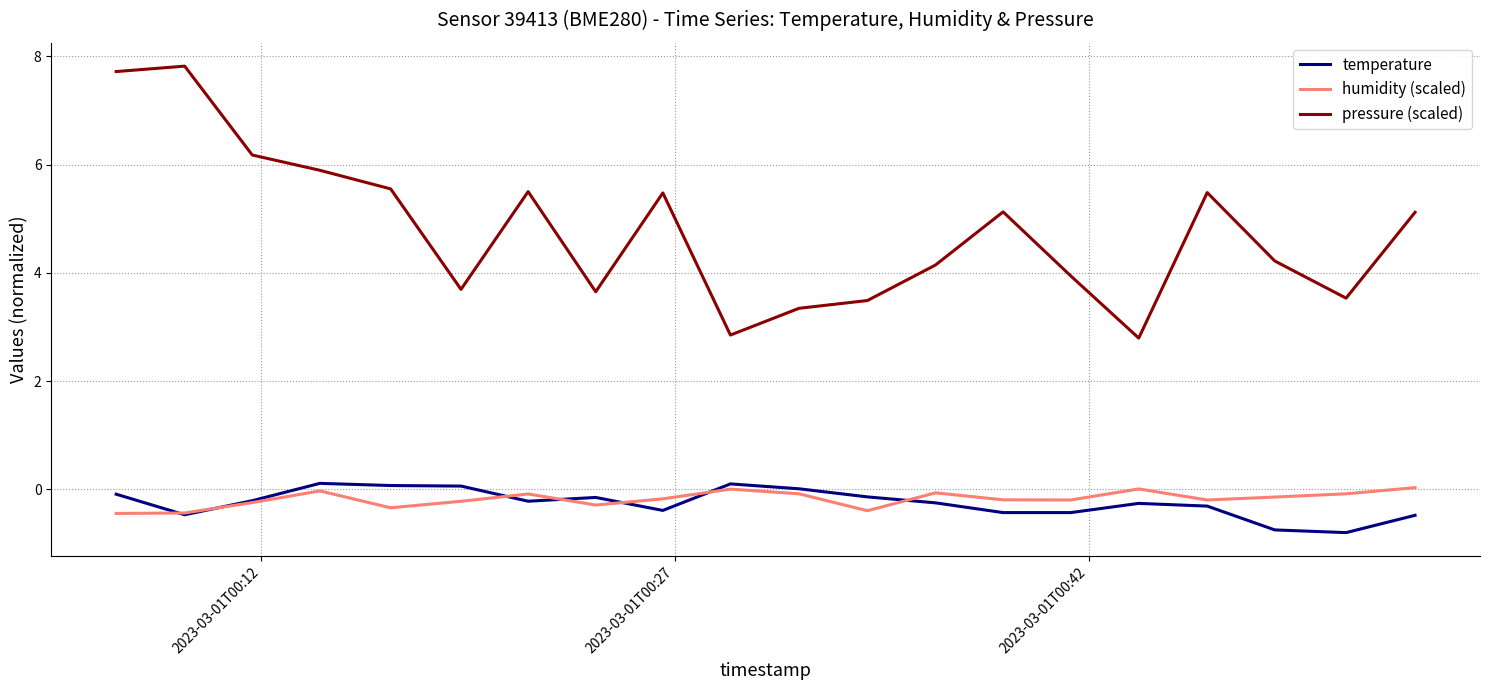

Which series has the largest total across all categories?

pressure (scaled)